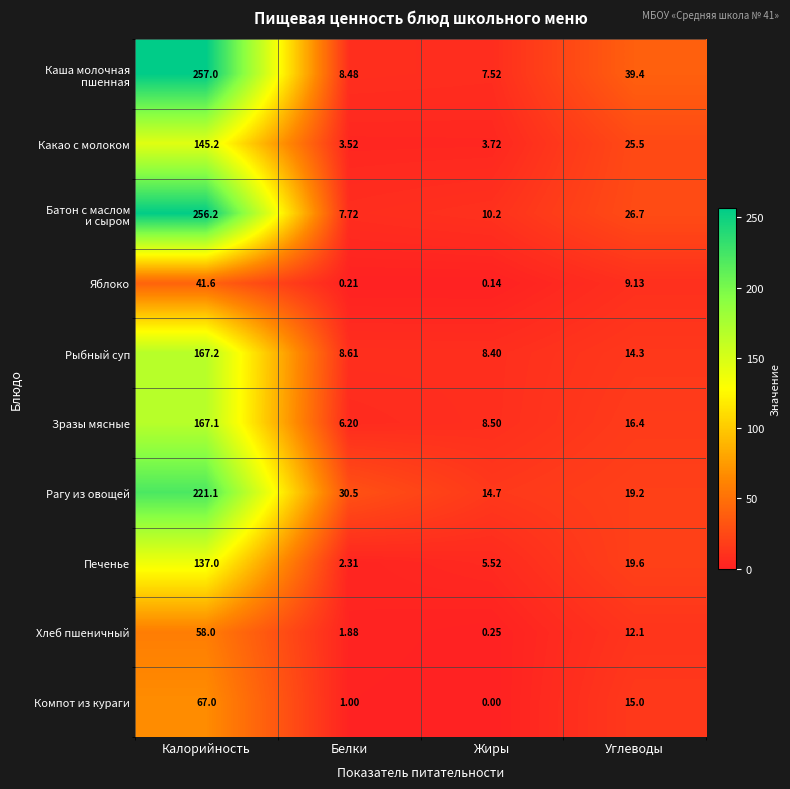

At which category is the sum across all series the highest?

Калорийность